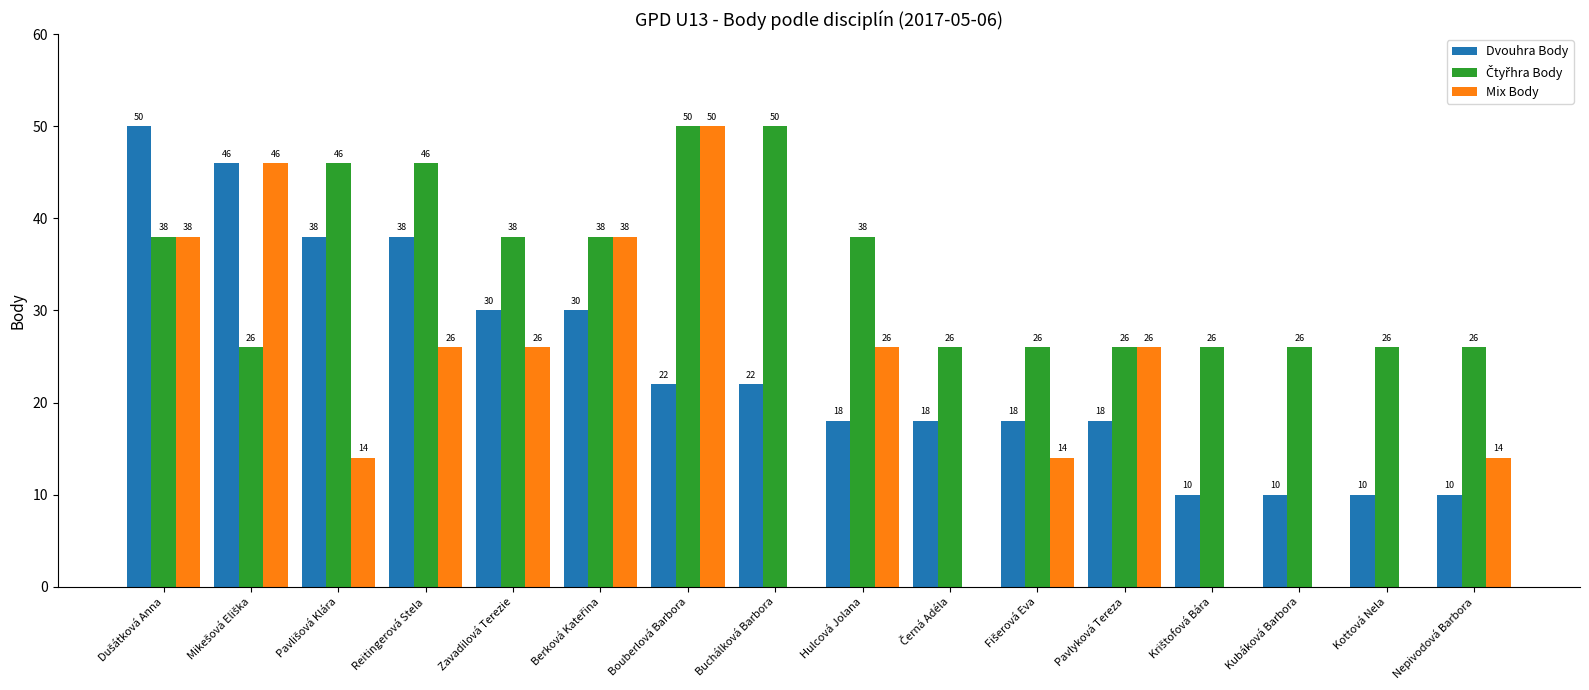

What is the sum of all Dvouhra Body values?

388